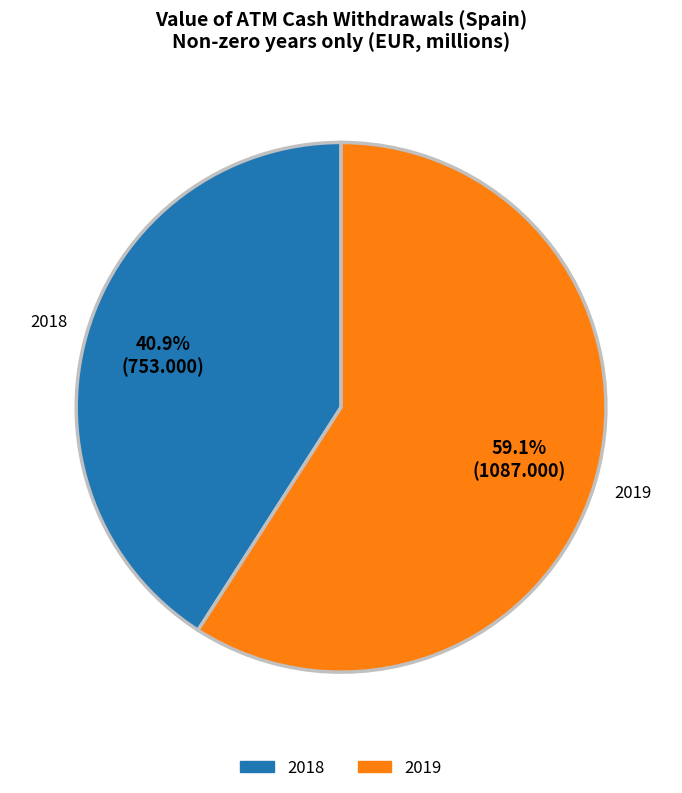

True or false: 2019 accounts for 65% of the total.

False